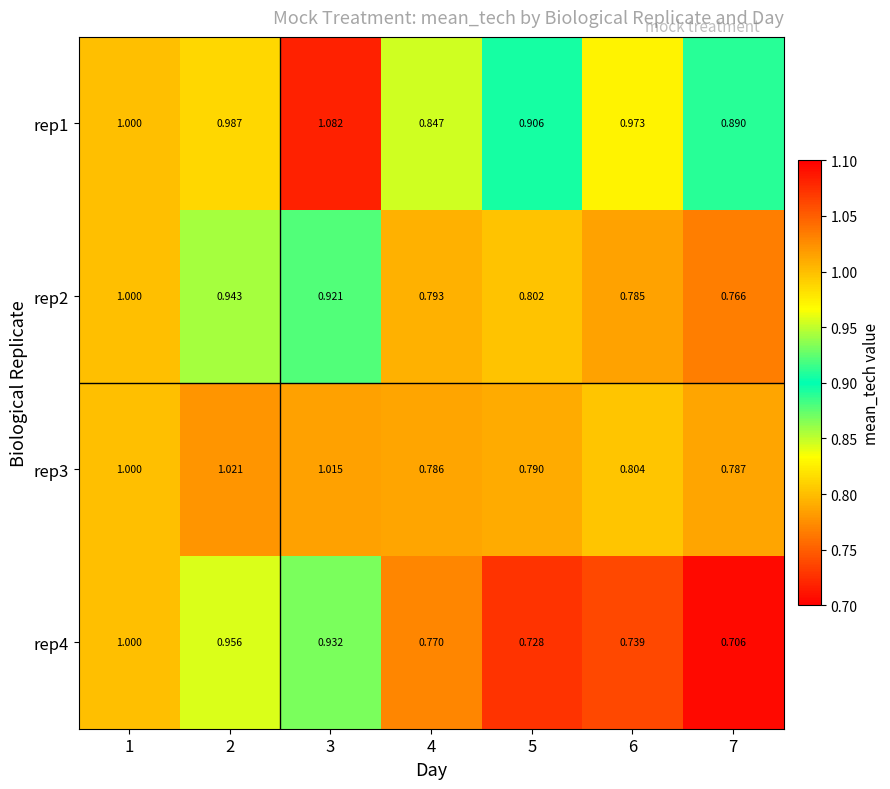

Is the value of rep1 at 4 greater than the value of rep2 at 5?

Yes